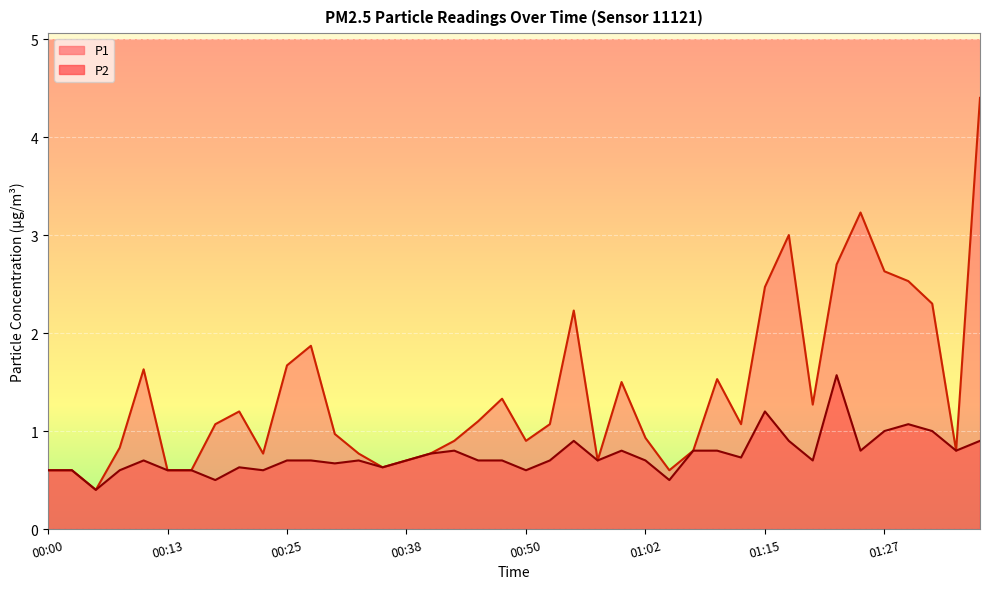

At how many categories does at least one series exceed 3?

2